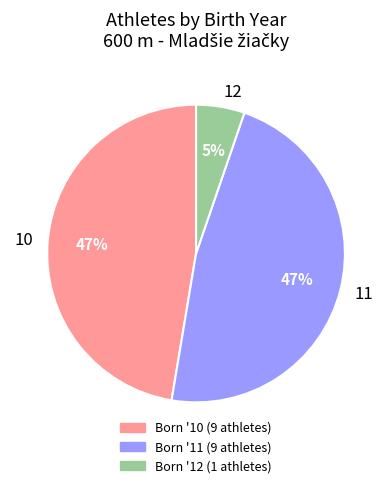

To the nearest percent, what portion does 10 represent?

47%